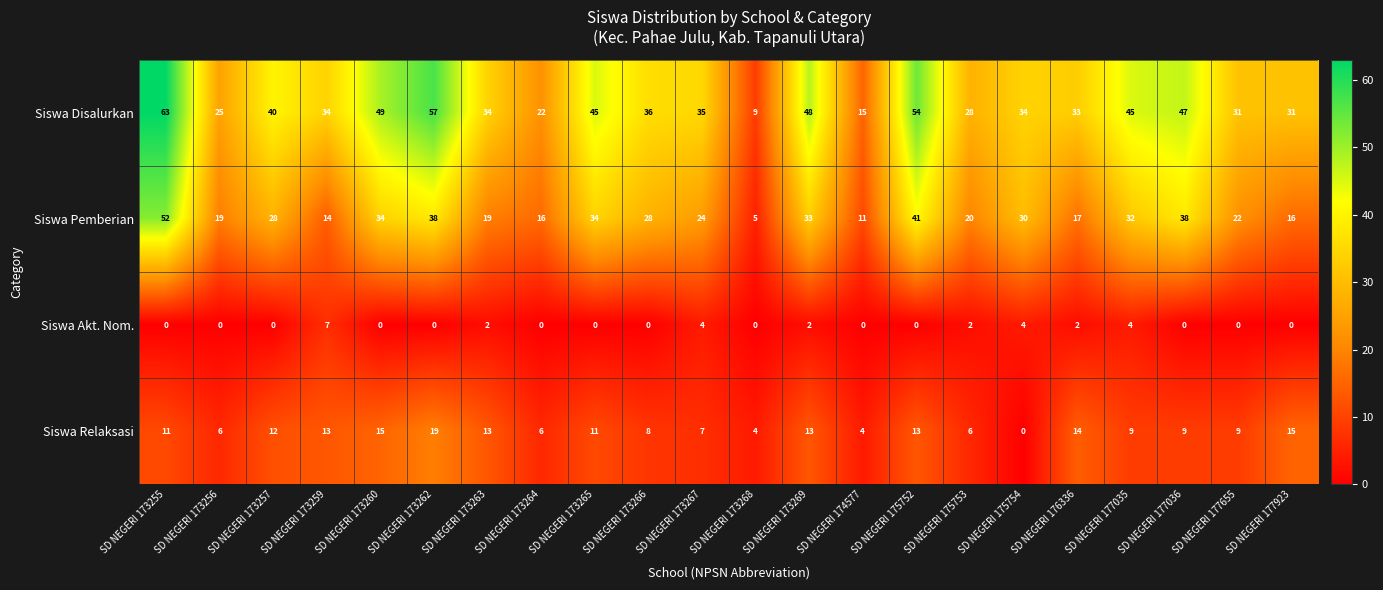

Which series has the widest spread of values?

Siswa Disalurkan